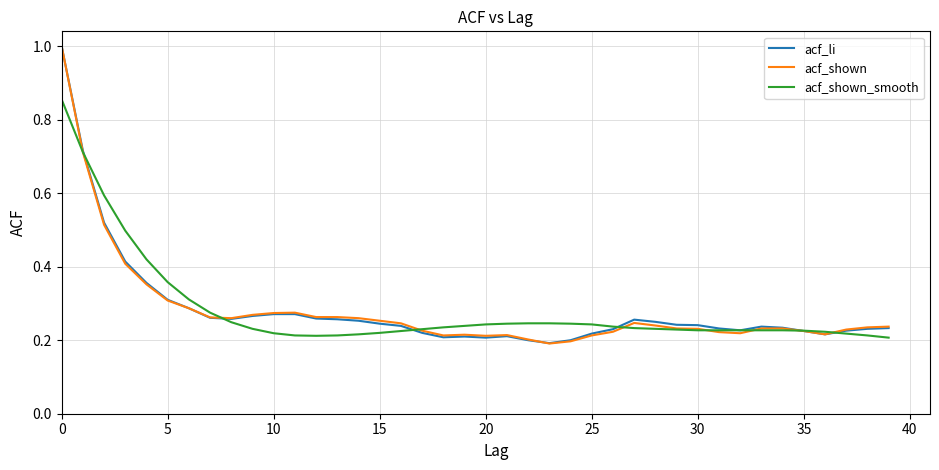

Rank the series by their average value, from lowest to highest.

acf_shown, acf_li, acf_shown_smooth